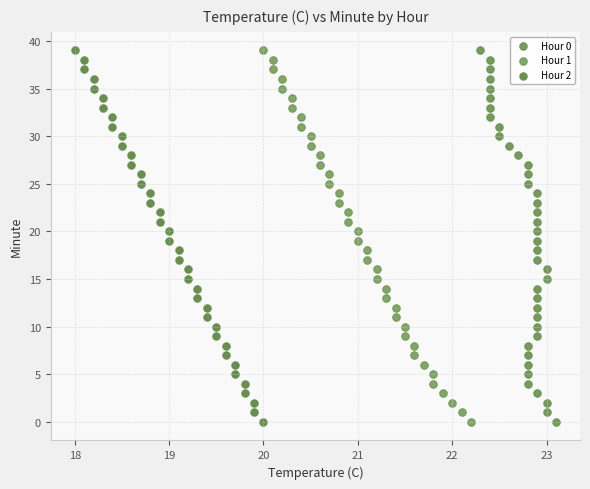

What are all the series names shown in the legend?

Hour 0, Hour 1, Hour 2